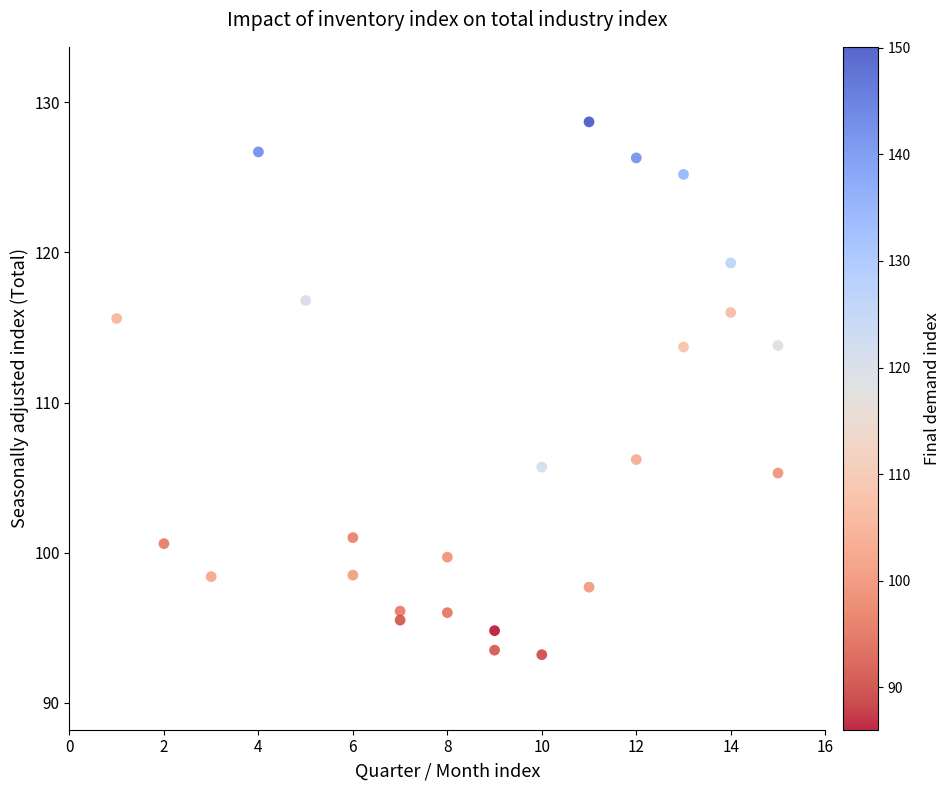

What is the range of X values (max minus min)?

14.0